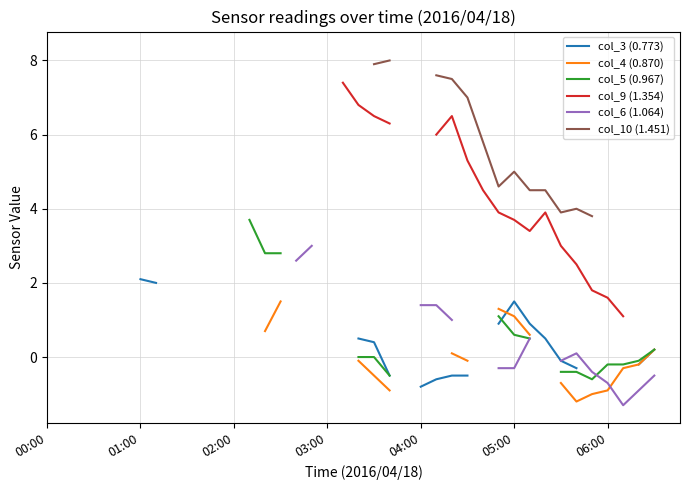

How many negative values does the col_3 (0.773) series have?

10